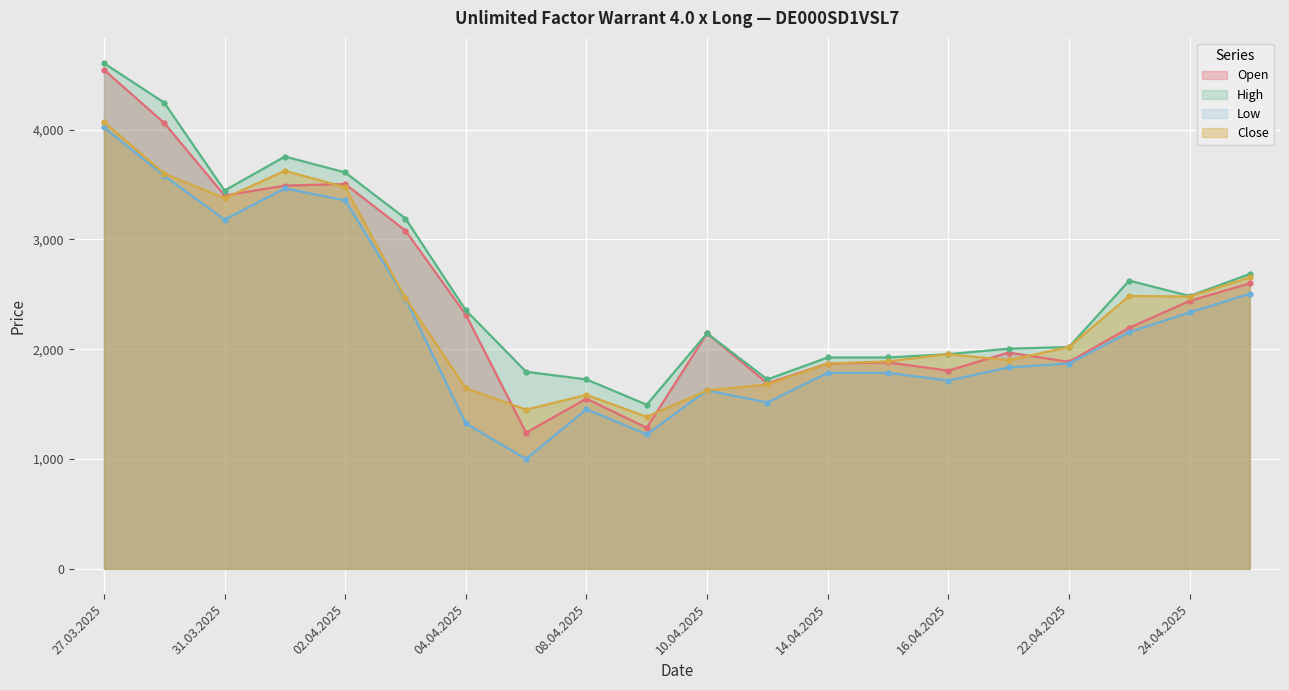

Between 02.04.2025 and 14.04.2025, which series saw the biggest shift?

High